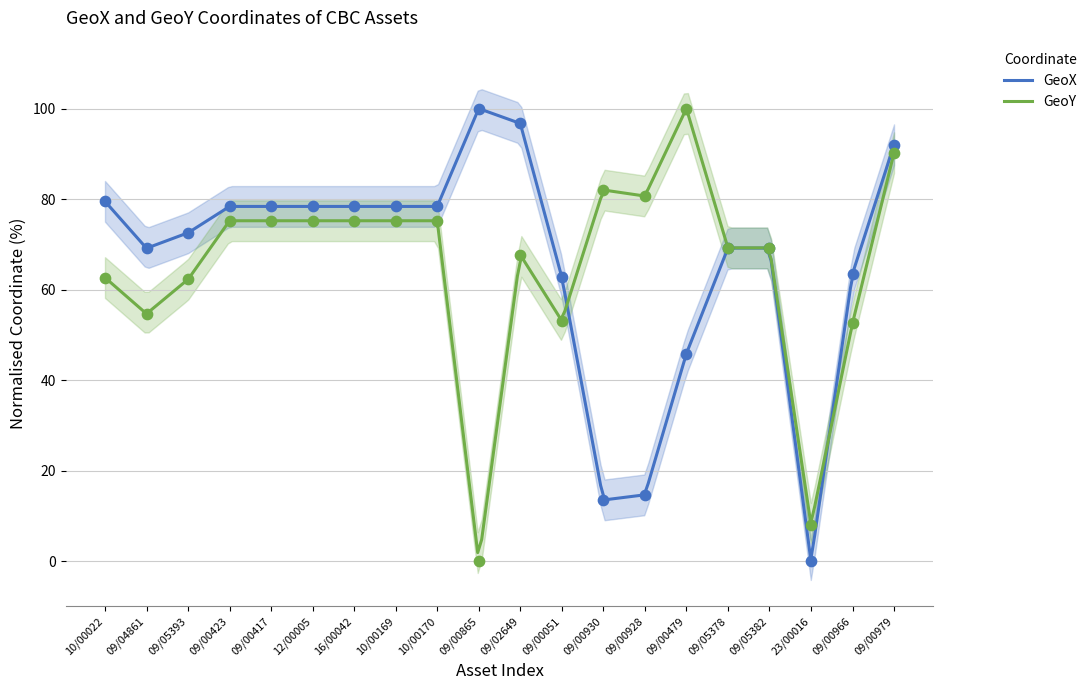

What are all the series names shown in the legend?

GeoX, GeoY